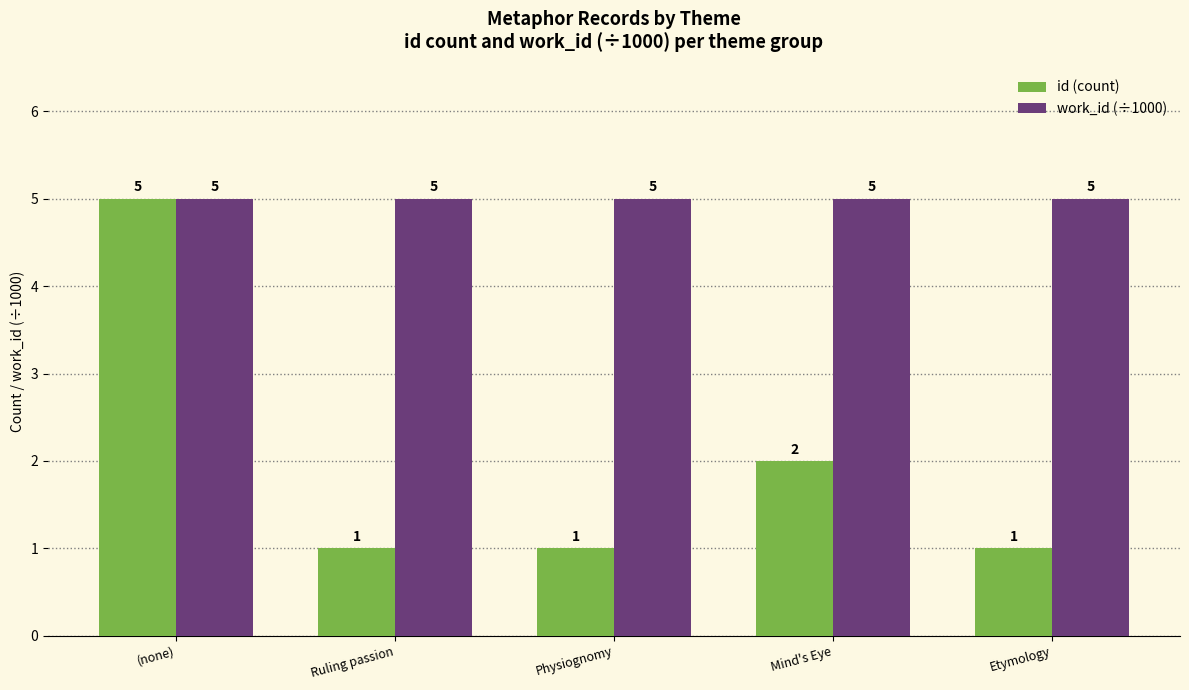

Are the bars grouped side by side (vs. stacked)?

Yes